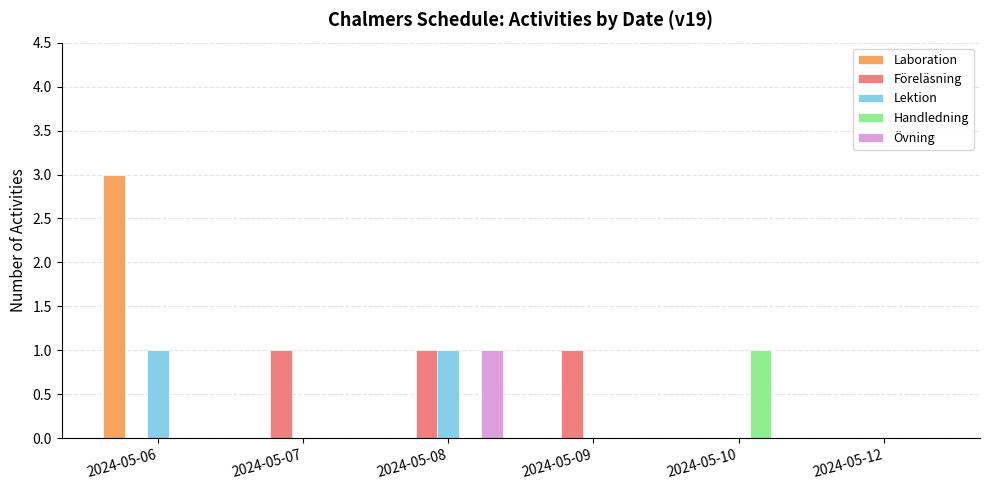

At which category is the sum across all series the highest?

2024-05-06